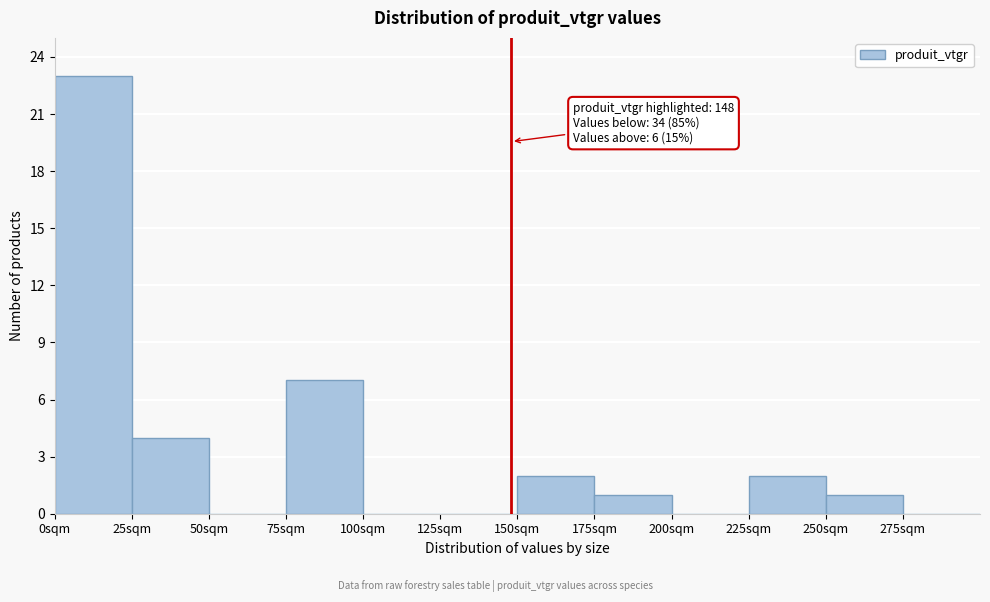

Over which range of the x-axis is the bar tallest?

0 to 25